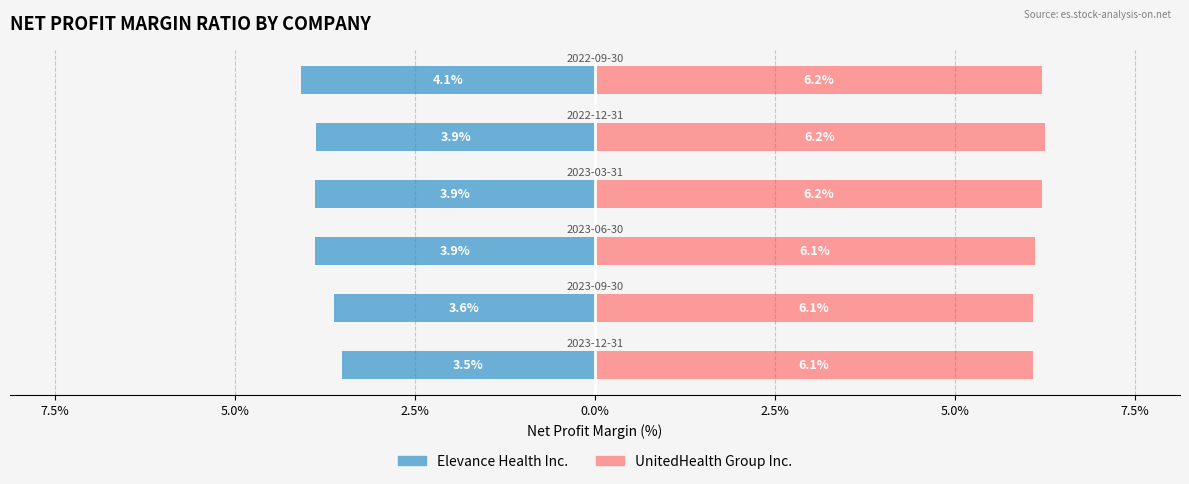

The UnitedHealth Group Inc. series shows 10.4 at 7.5%. True or false?

False